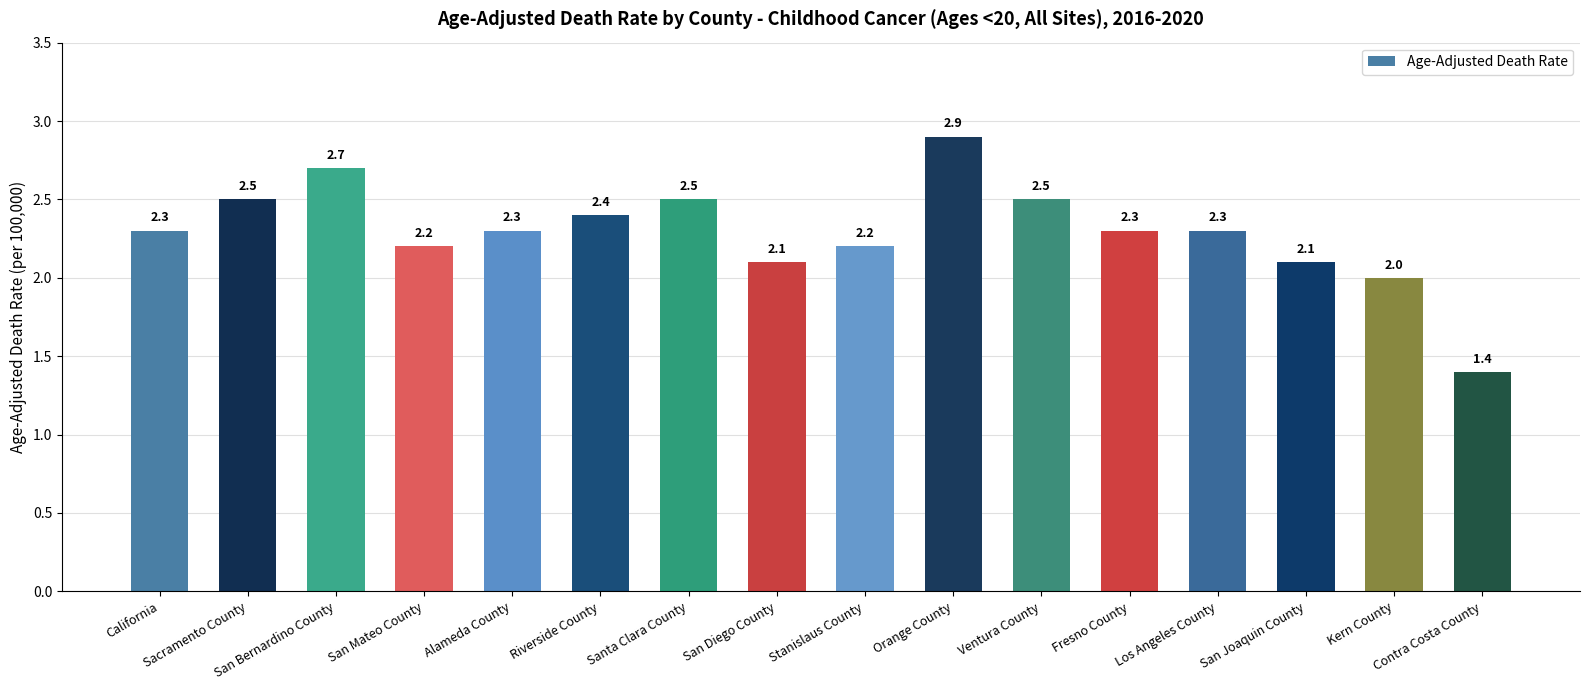

What is the difference between the maximum and minimum values?

1.5